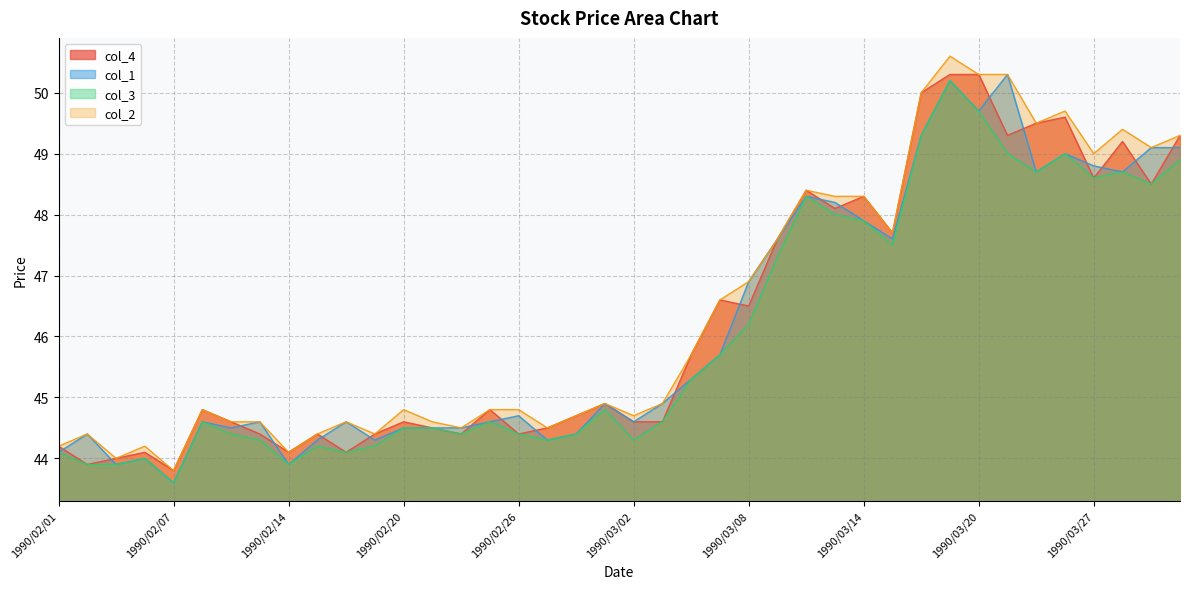

How many data points in col_3 are less than 44?

4